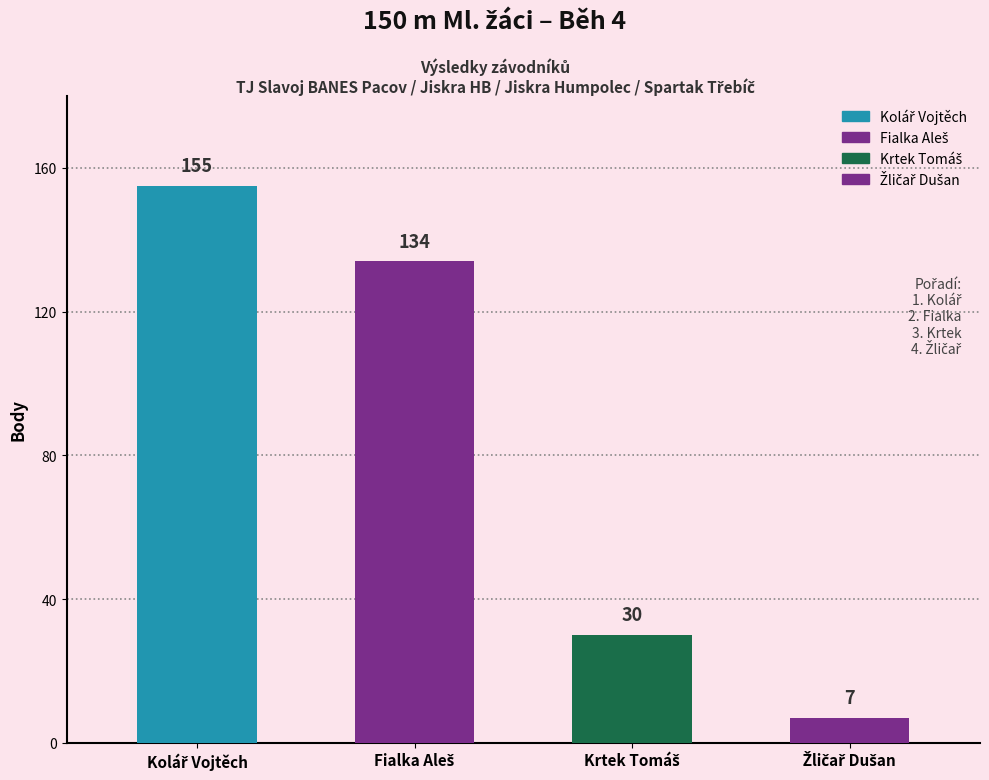

What is the smallest value displayed?

7